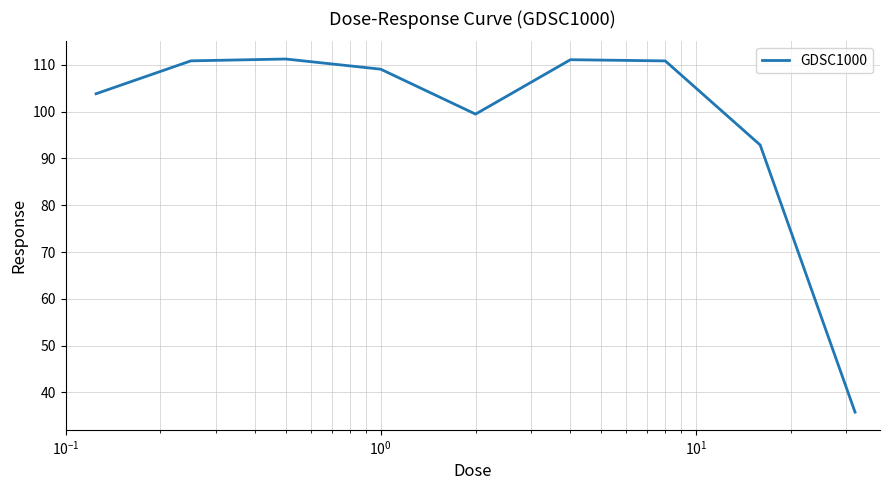

What is the smallest value displayed?

35.8